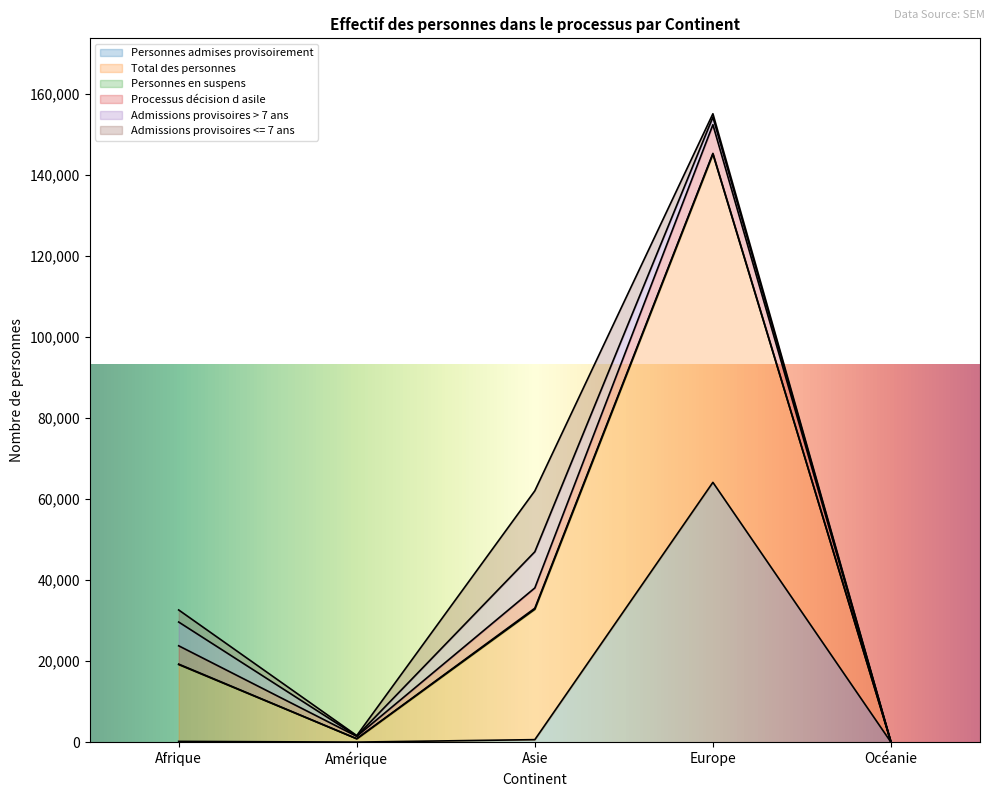

In Personnes en suspens, how many points are higher than both neighbors (excluding endpoints)?

1